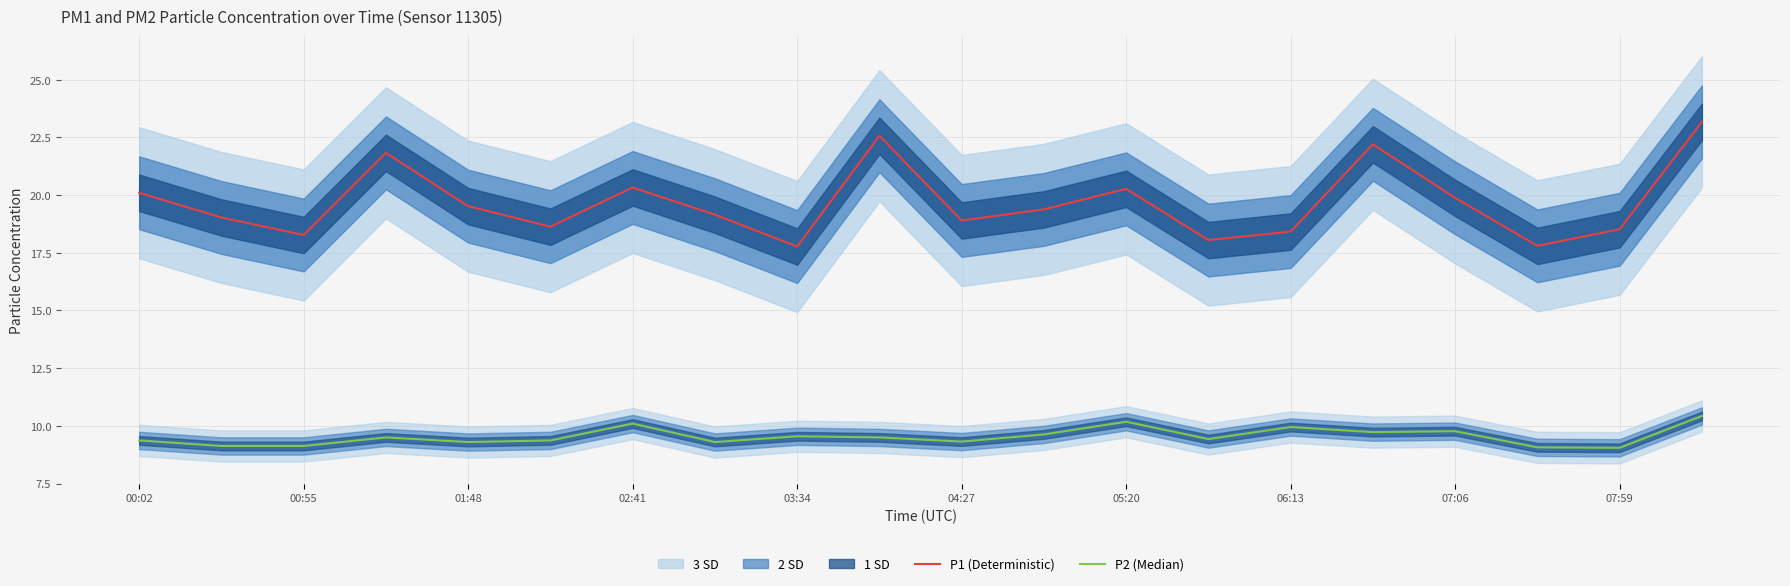

What is the lowest value of the P1 (Deterministic) series?

17.8